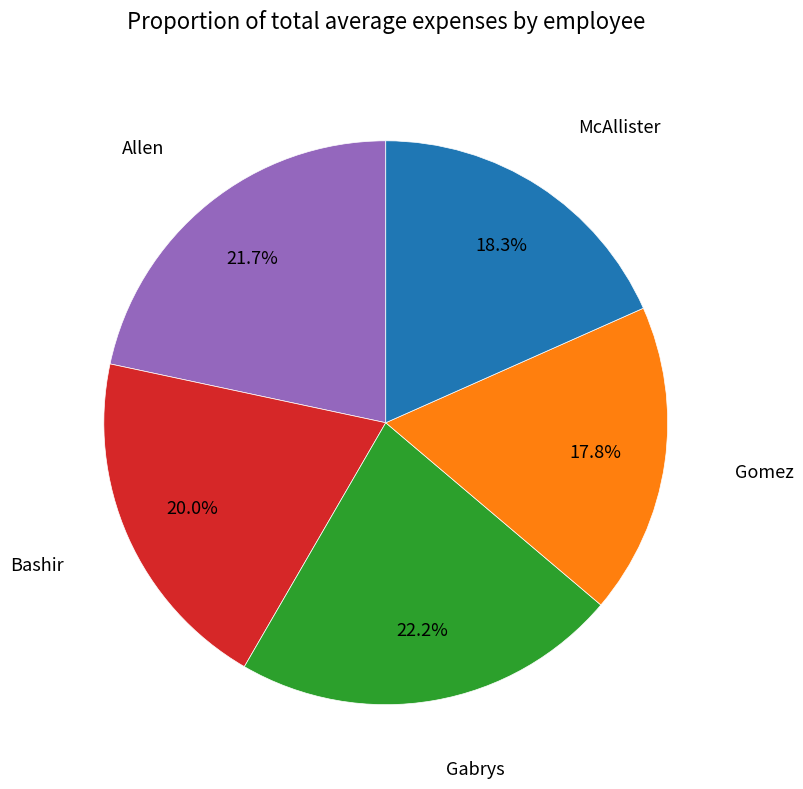

Is there any slice that represents more than half of the pie?

No